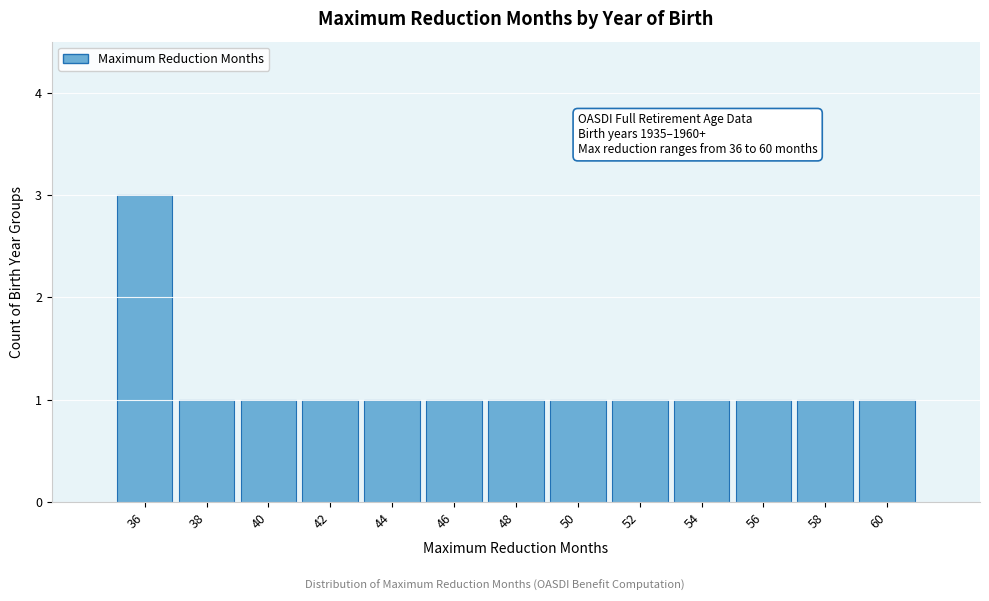

Reading left to right, transcribe all the data shown in this chart.

36=3	38=1	40=1	42=1	44=1	46=1	48=1	50=1	52=1	54=1	56=1	58=1	60=1